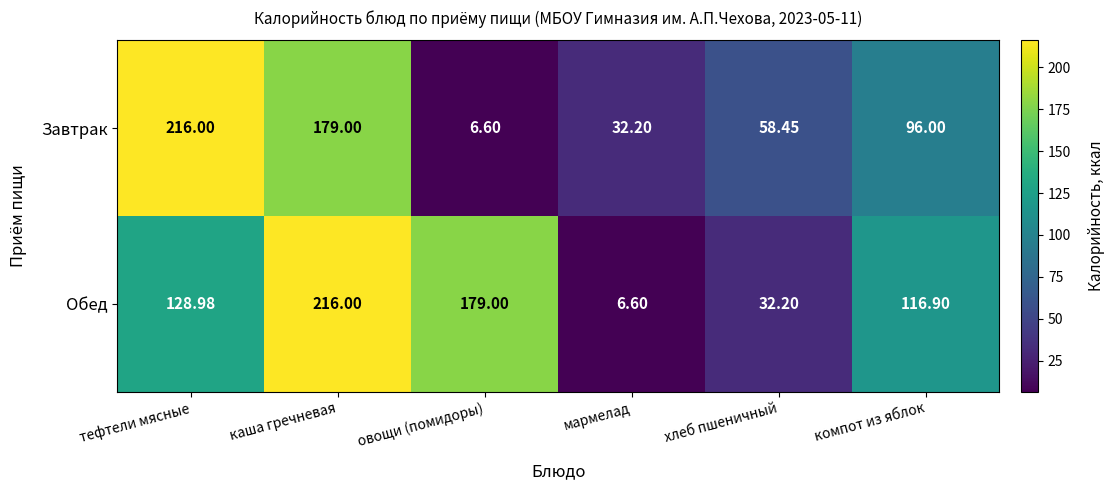

Which series changed the most between тефтели мясные and мармелад?

Завтрак